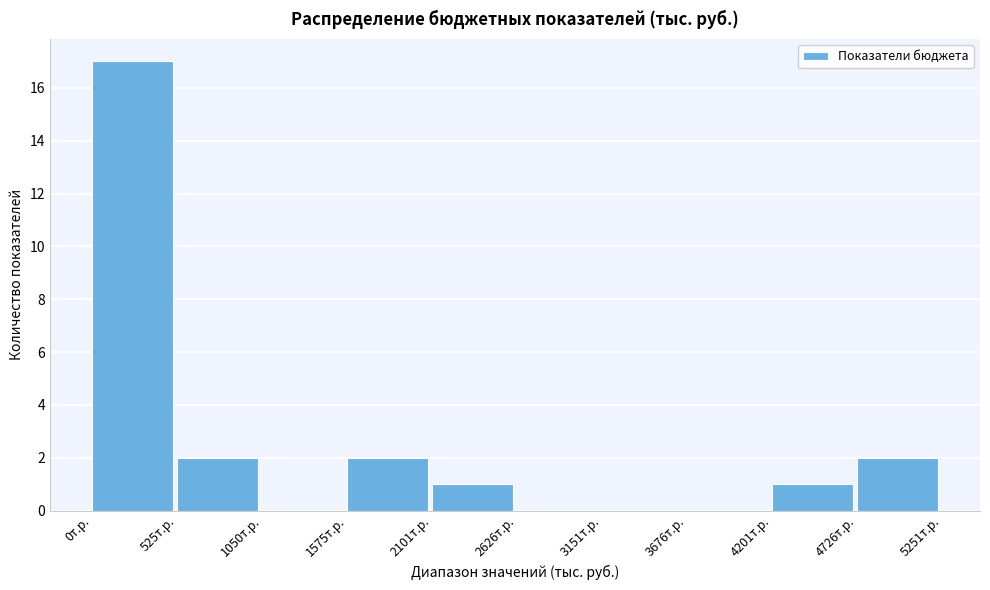

How tall is the bar that spans 500 to 1100 on the x-axis? Neither the bar edges nor the heights are printed on the chart, so give them approximately, as read against the axes.

2